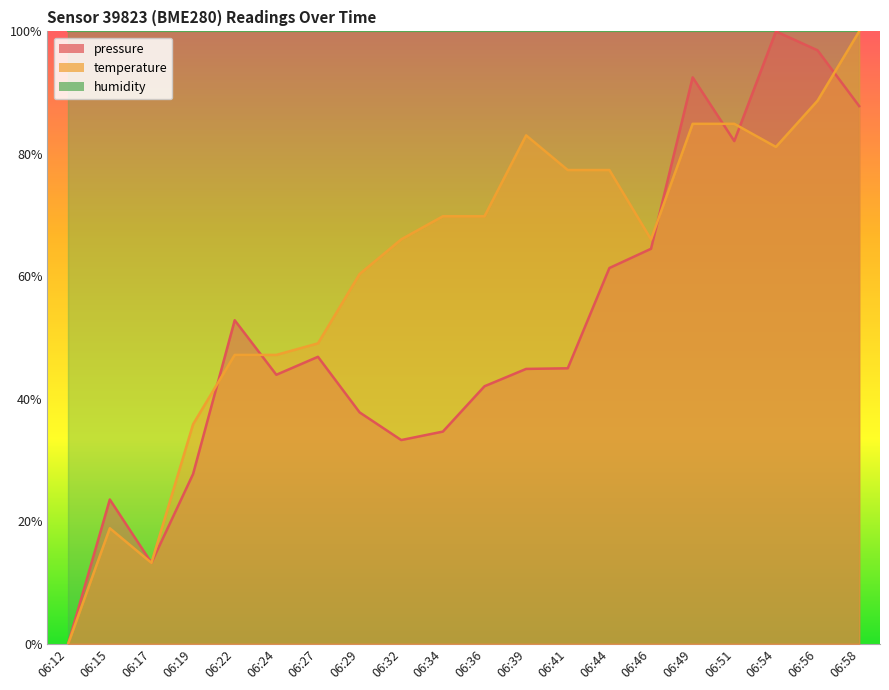

True or false: temperature has a value of 115.5 at 06:36.

False